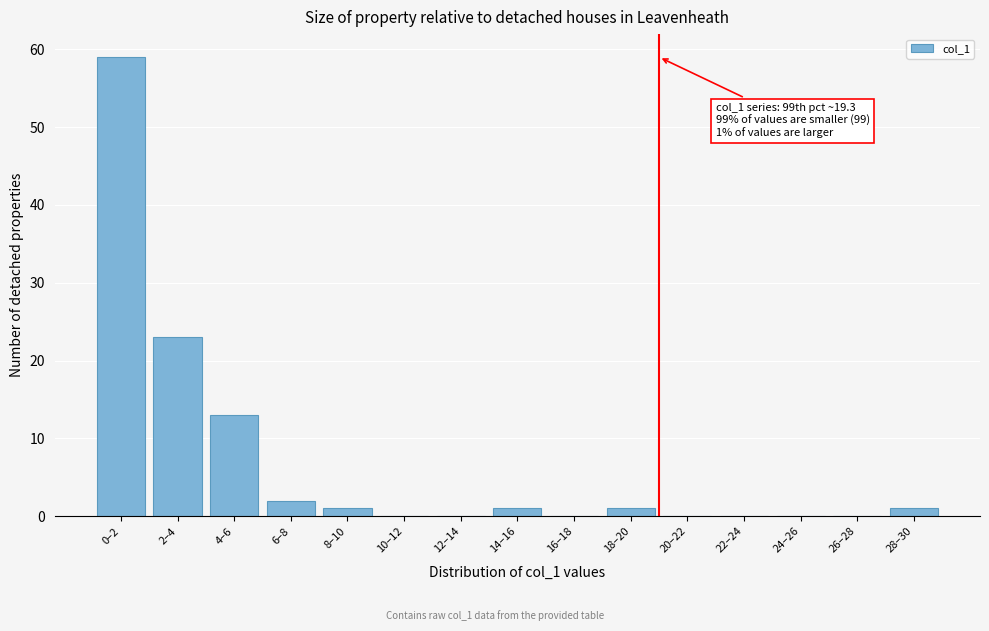

Reading left to right, extract all data points from this chart.

0–2=59	2–4=23	4–6=13	6–8=2	8–10=1	10–12=0	12–14=0	14–16=1	16–18=0	18–20=1	20–22=0	22–24=0	24–26=0	26–28=0	28–30=1